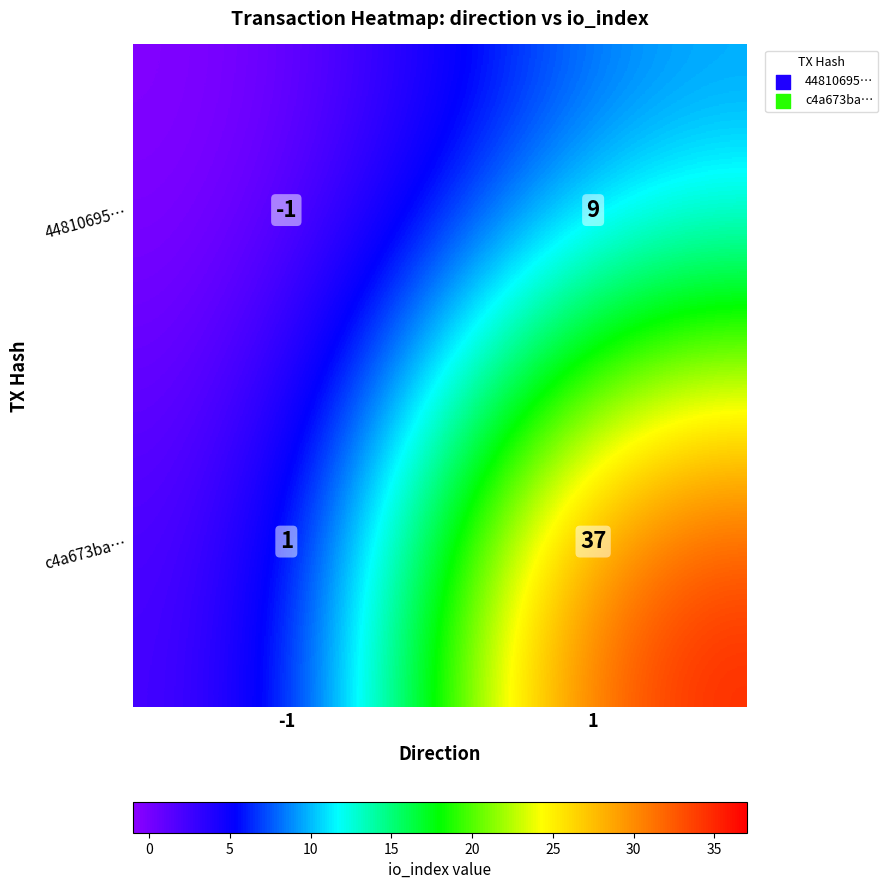

Which series has the widest spread of values?

c4a673ba…